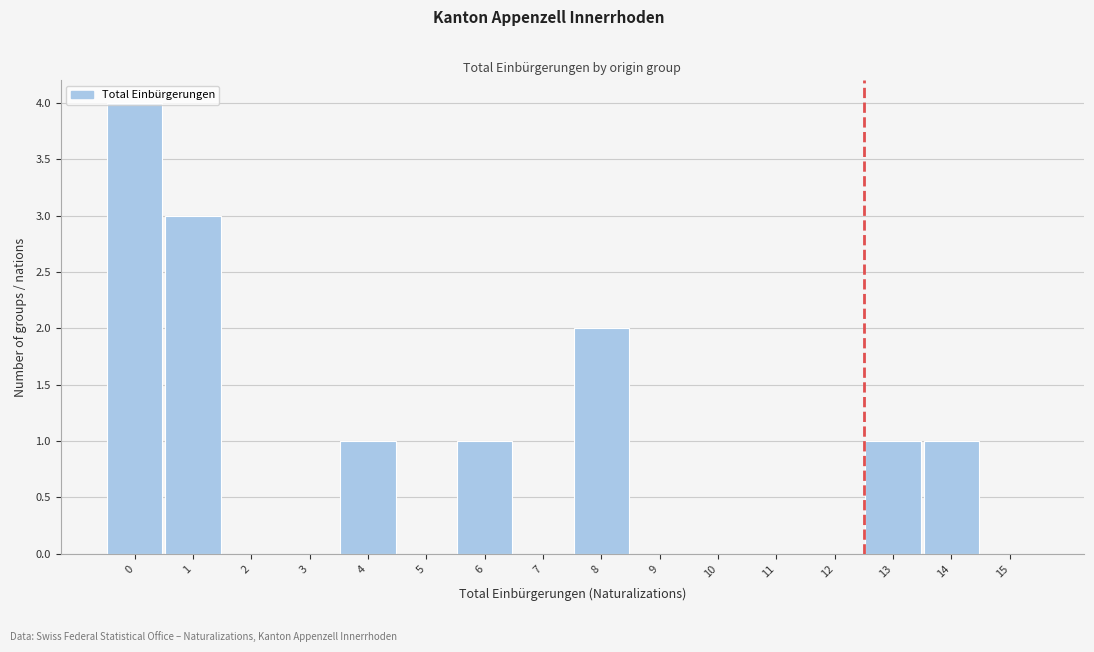

What is the greatest value displayed?

4